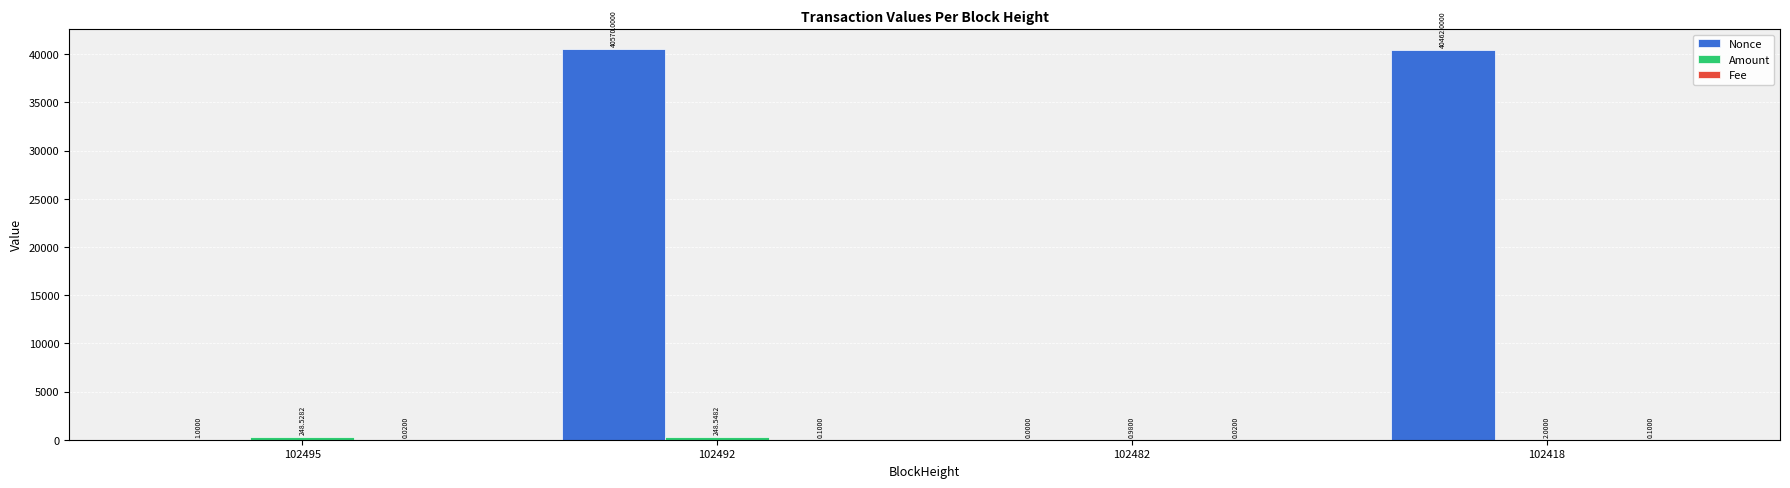

What is the total value across all series at 102492?

40818.6